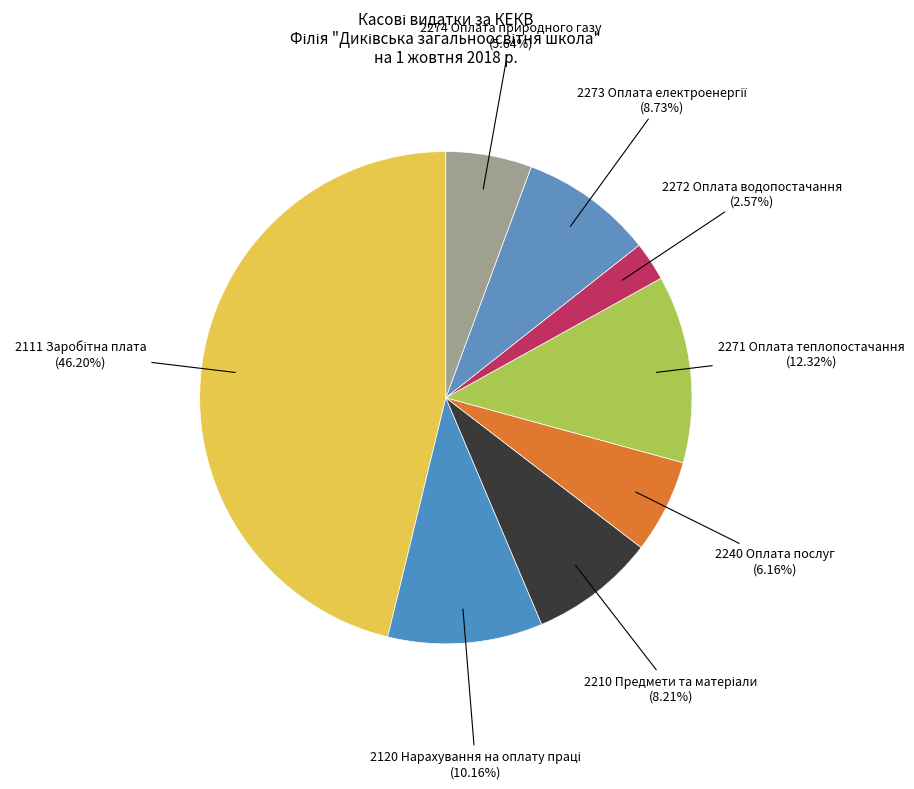

To the nearest percent, what is the difference between the largest and smallest slice percentages?

44%